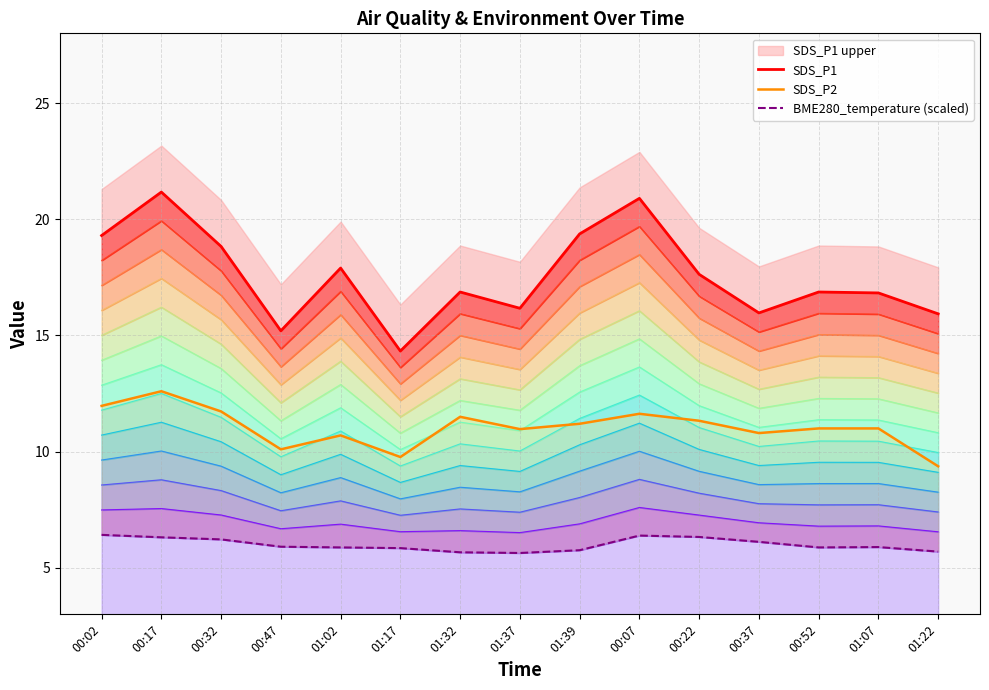

Rank the series at 01:37 from highest to lowest value.

SDS_P1, SDS_P2, BME280_temperature (scaled)